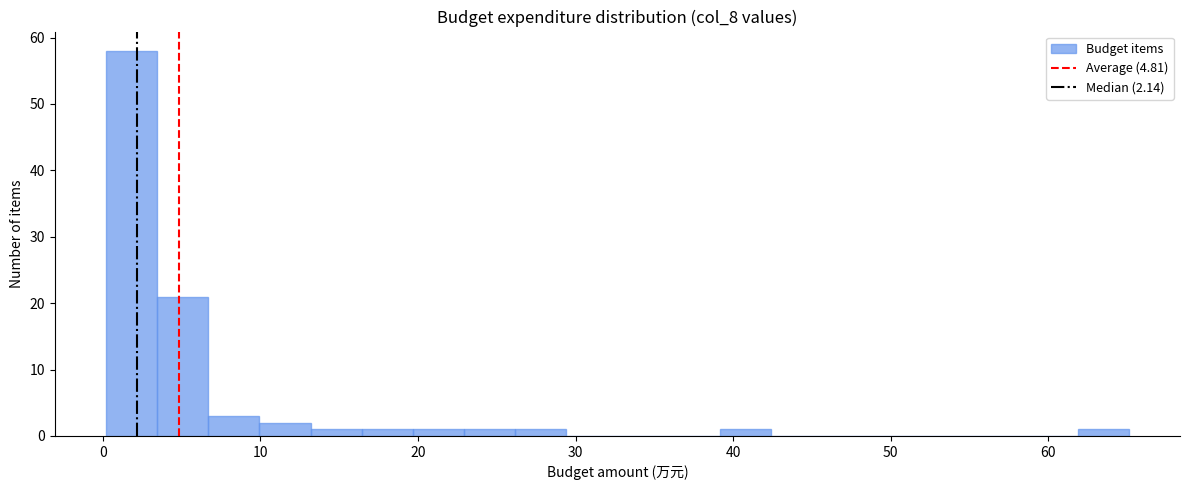

Around what value on the x-axis is the tallest bar? Give the approximate position of its centre, as read against the axis.

2